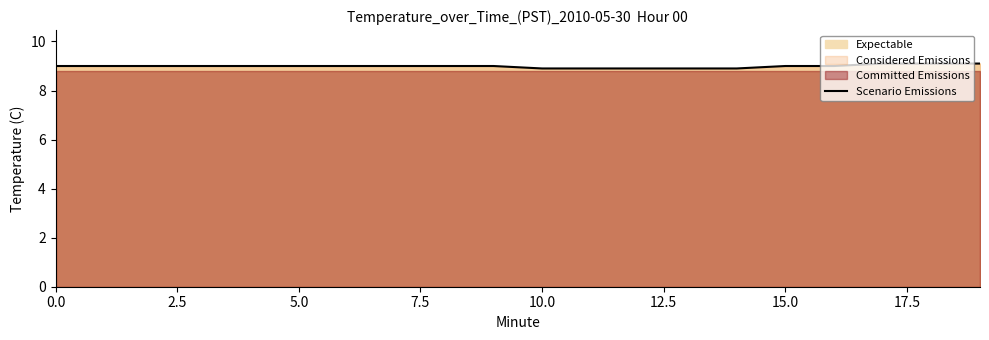

What is the maximum value for Scenario Emissions?

9.1